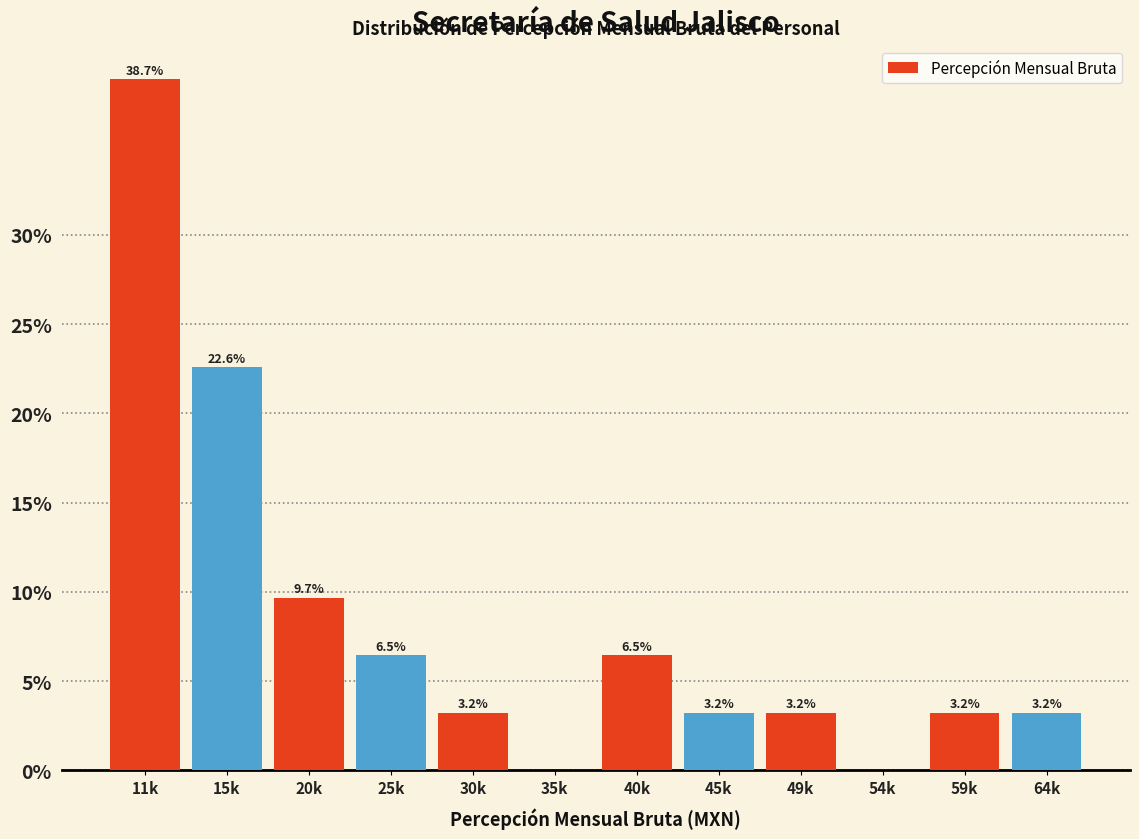

Reading left to right, what are all the values shown in this chart?

11k=38.7	15k=22.6	20k=9.7	25k=6.5	30k=3.2	35k=0.0	40k=6.5	45k=3.2	49k=3.2	54k=0.0	59k=3.2	64k=3.2